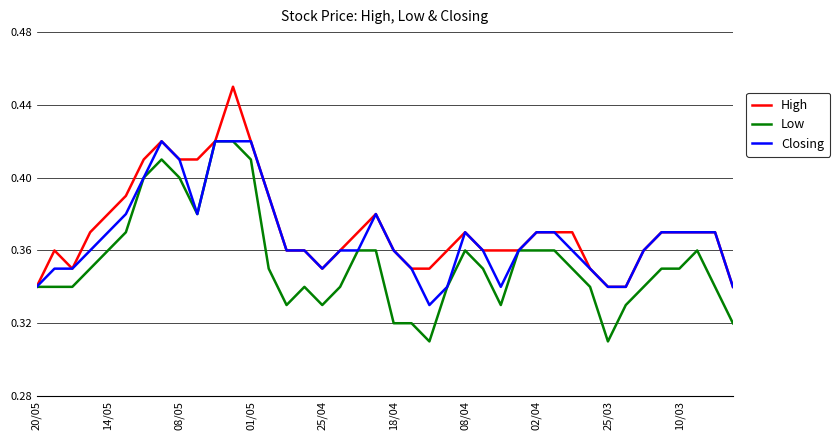

How many lines are shown in the chart?

3